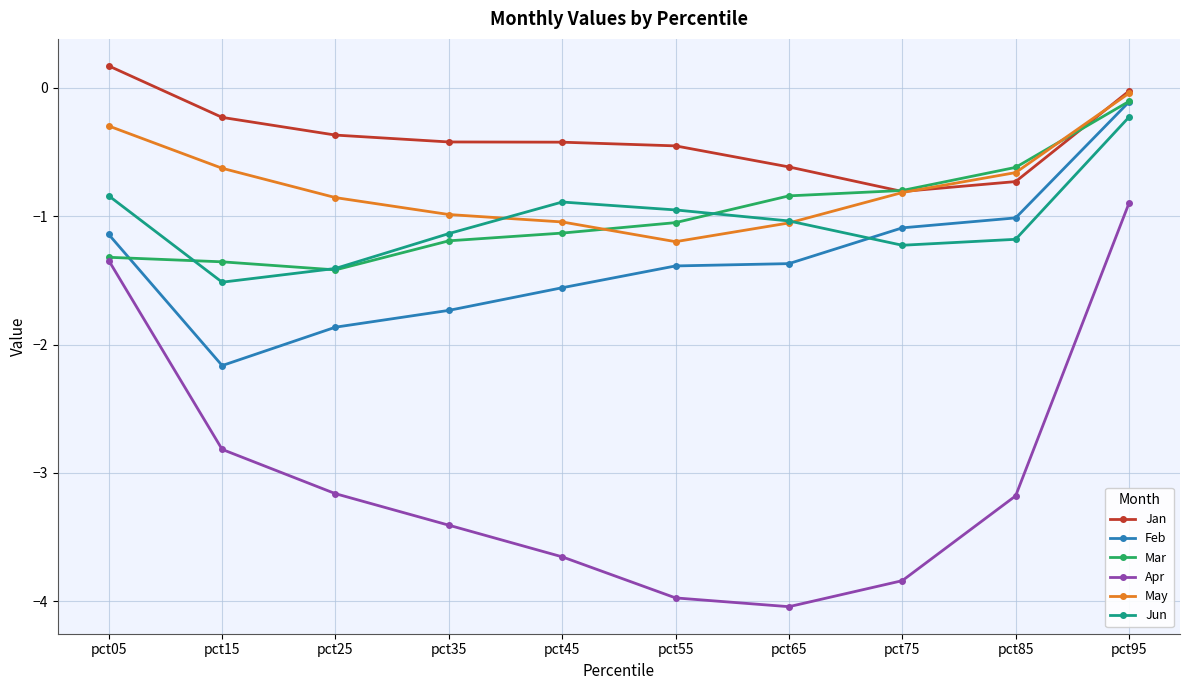

Which series has the largest total across all categories?

Jan